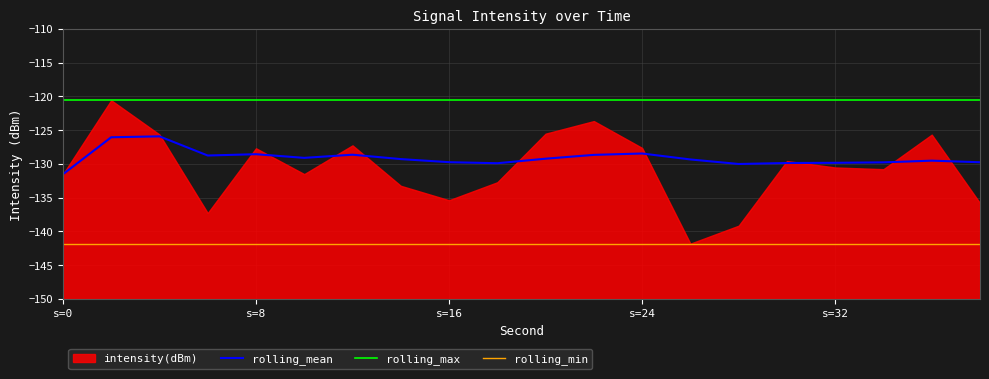

True or false: rolling_max and rolling_mean intersect in this chart.

False